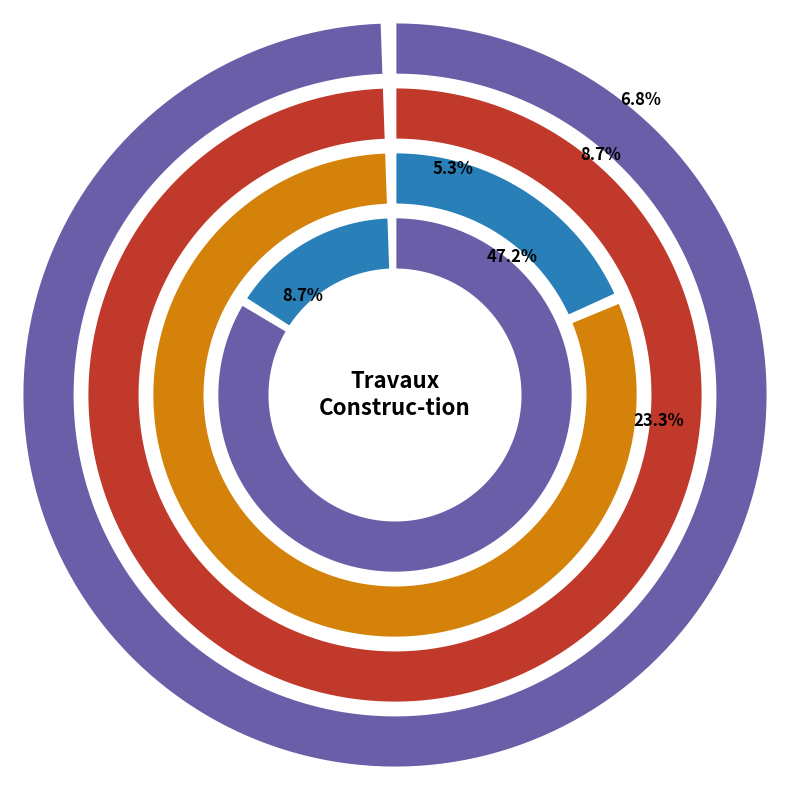

What is the smallest slice in the pie chart?

PLANCHER - SOL